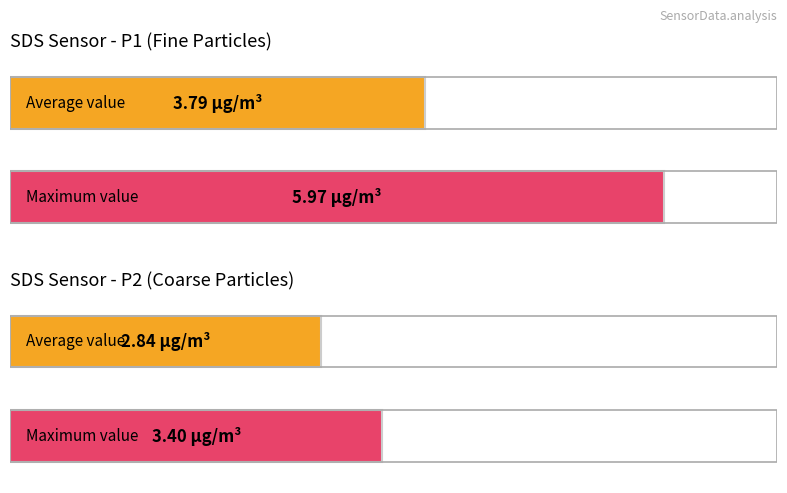

How many series are shown in this chart?

2